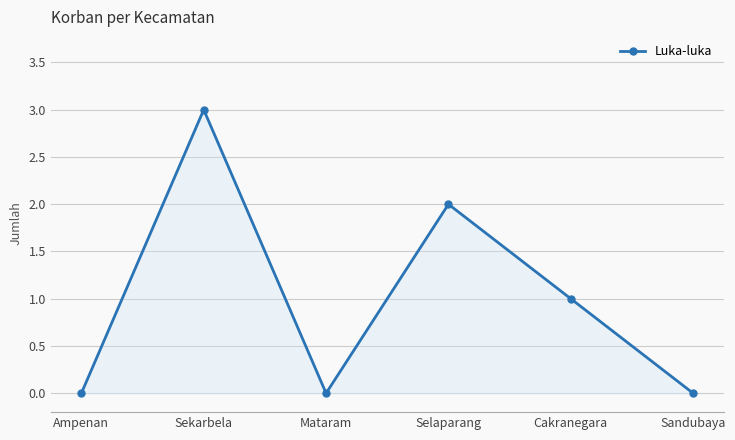

What is the difference between the maximum and second lowest values?

3